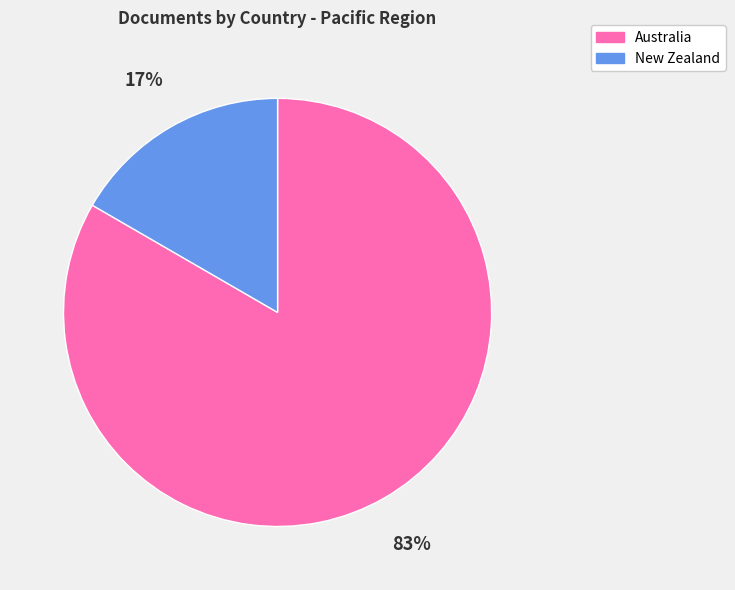

Does Australia represent more than half of the total?

Yes